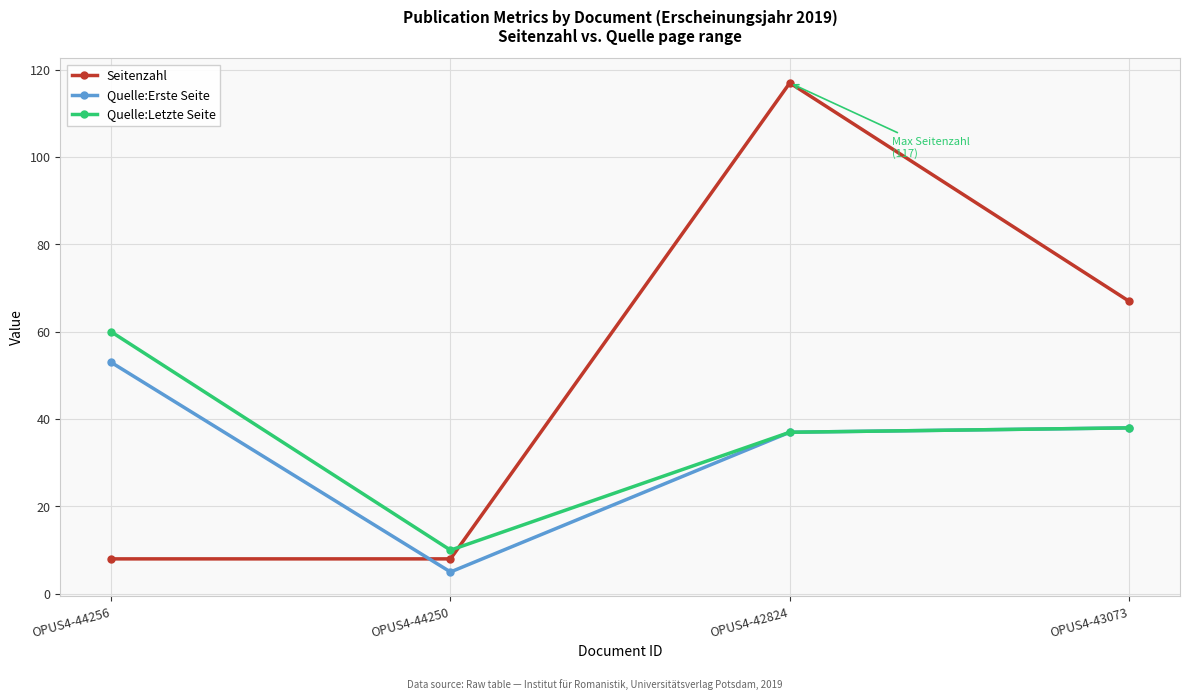

What is the value of the Seitenzahl point at the 1st from the left?

8